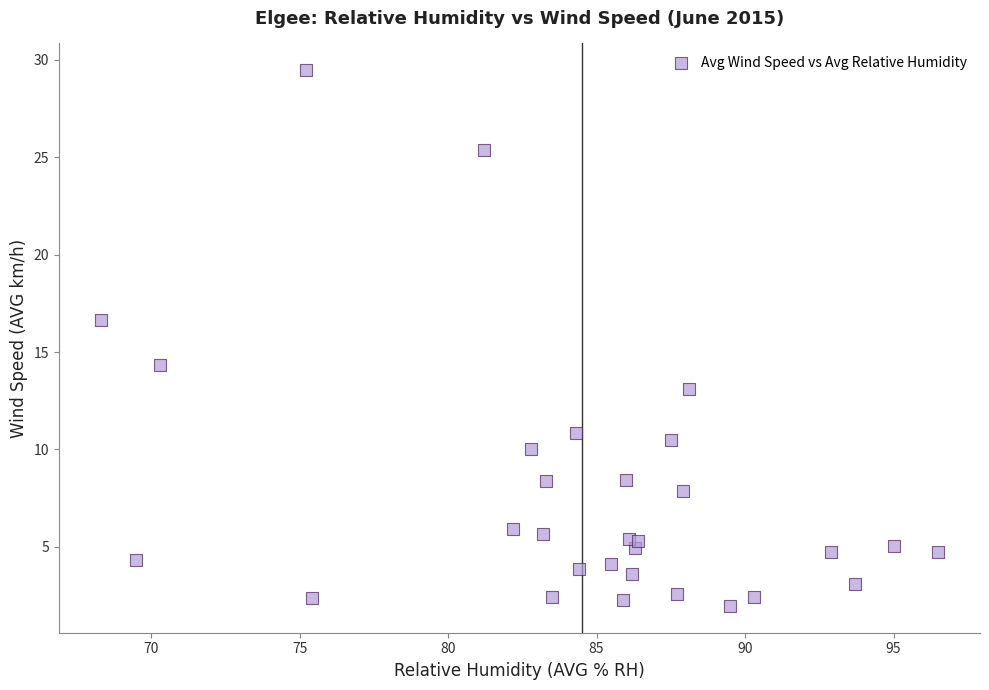

What Y value in the scatter plot is closest to 15?

14.3